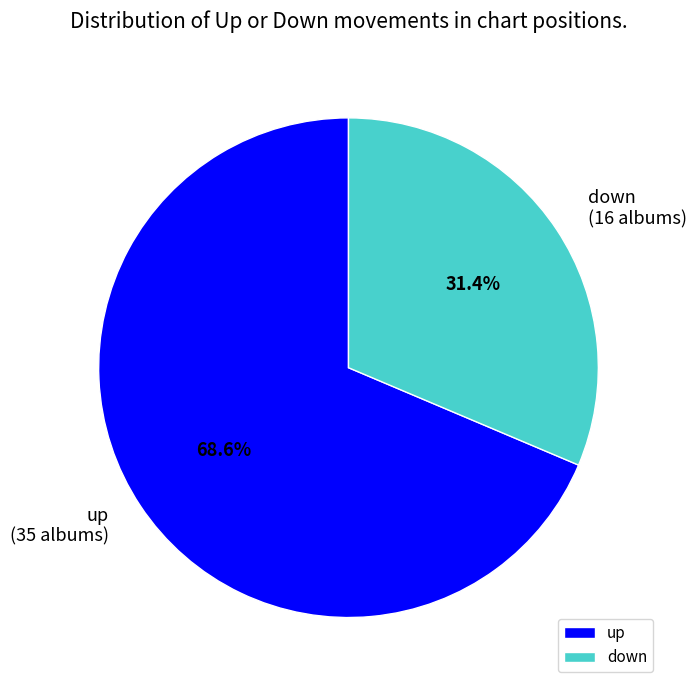

To the nearest percent, what is the difference between the largest and smallest slice percentages?

37%